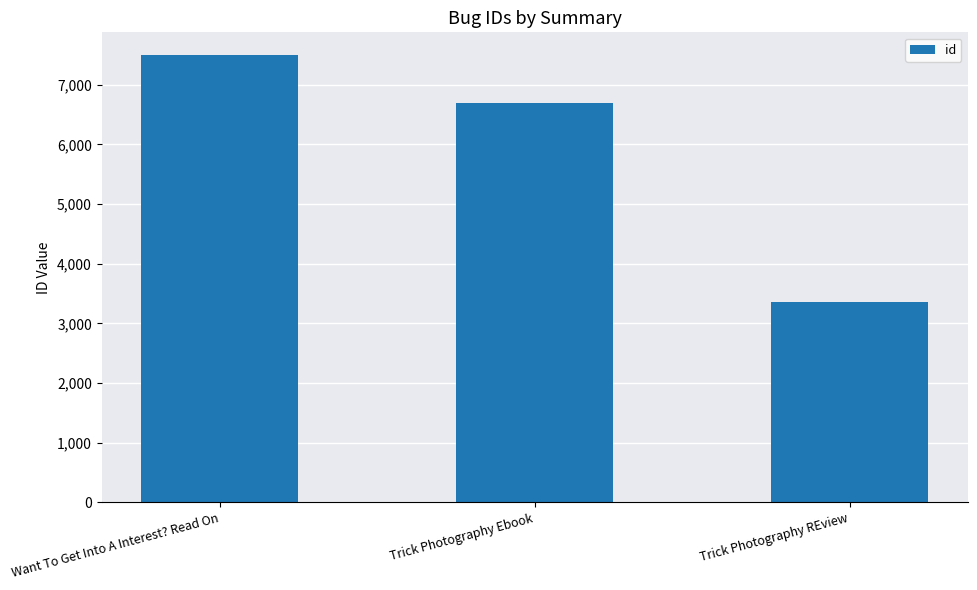

Count the values in the range 3361 to 7505.

3